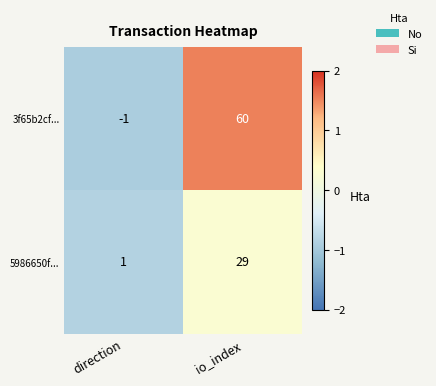

Between direction and io_index, which series saw the biggest shift?

3f65b2cf...